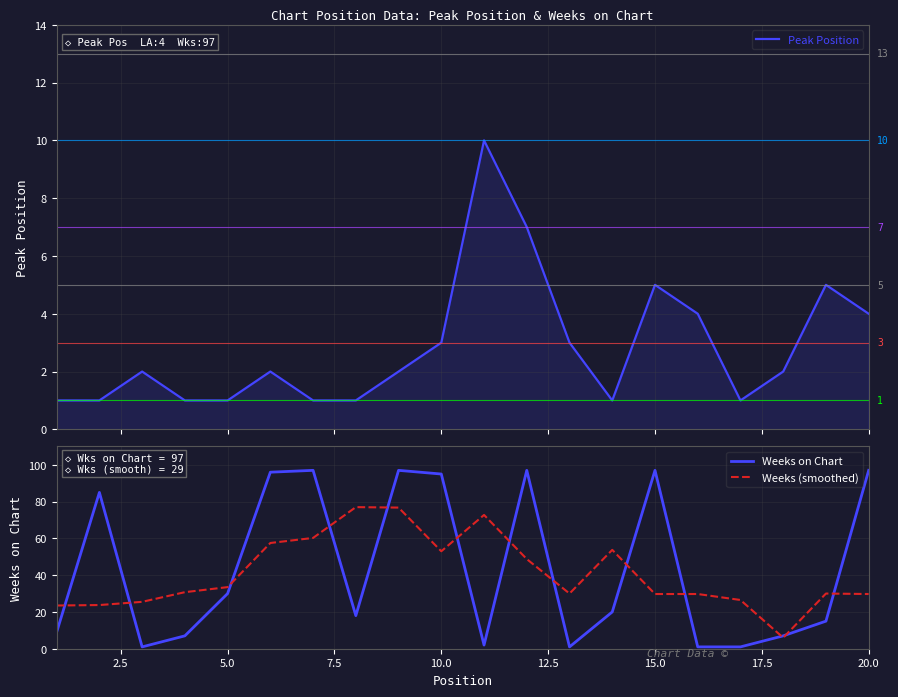

What is the lowest value of the Weeks (smoothed) series?

6.0